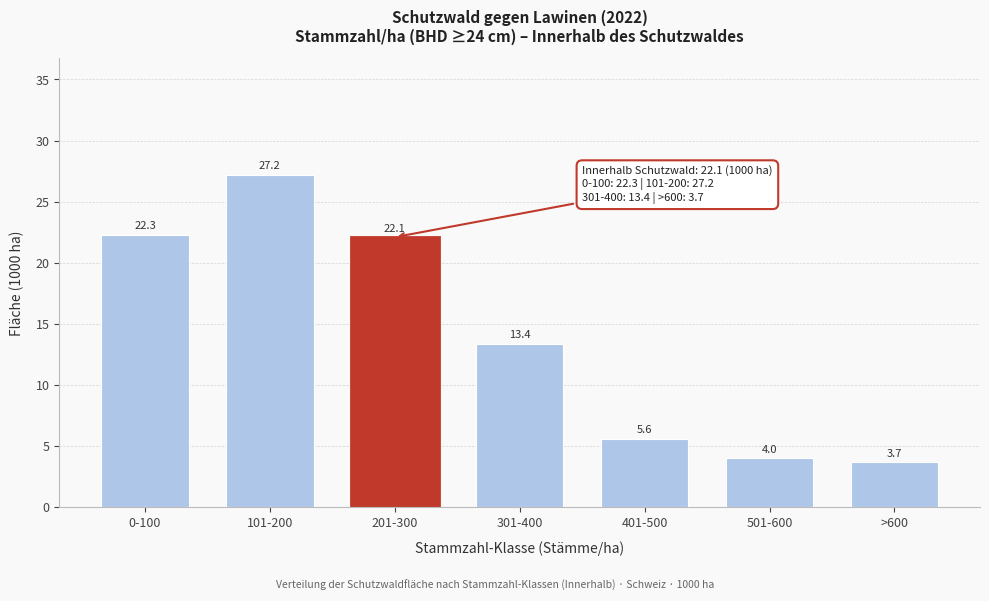

Reading left to right, what are all the values shown in this chart?

22.3	27.2	22.1	13.4	5.6	4.0	3.7